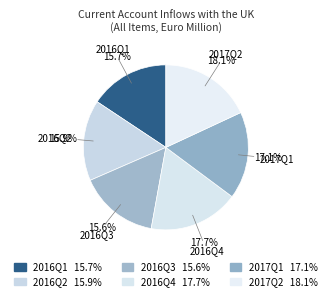

Count the number of slices in the pie.

6